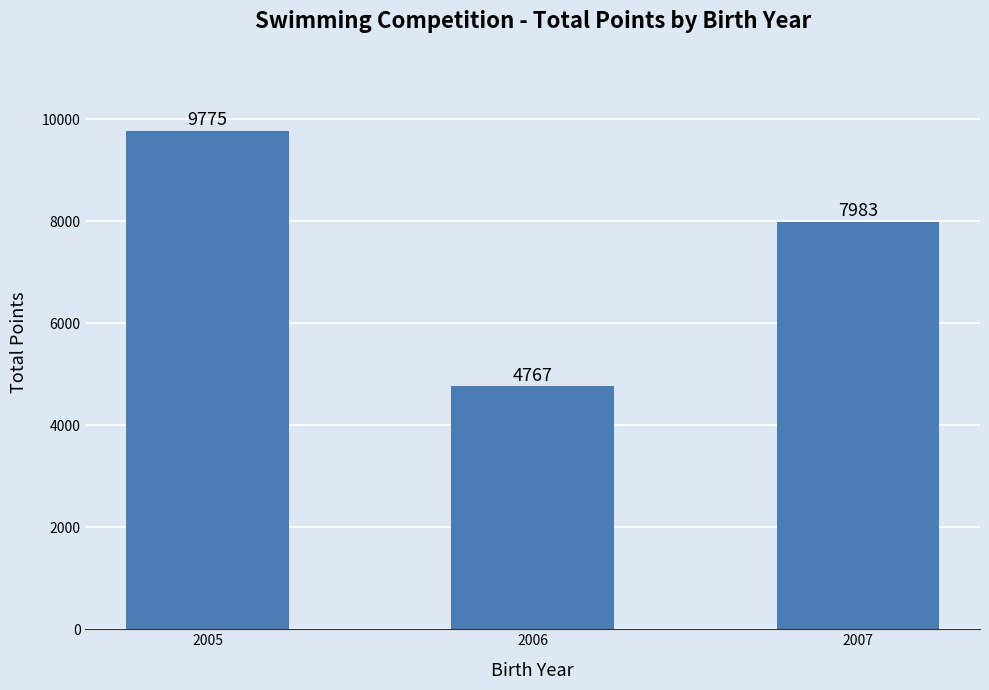

Are the bars grouped side by side (vs. stacked)?

No